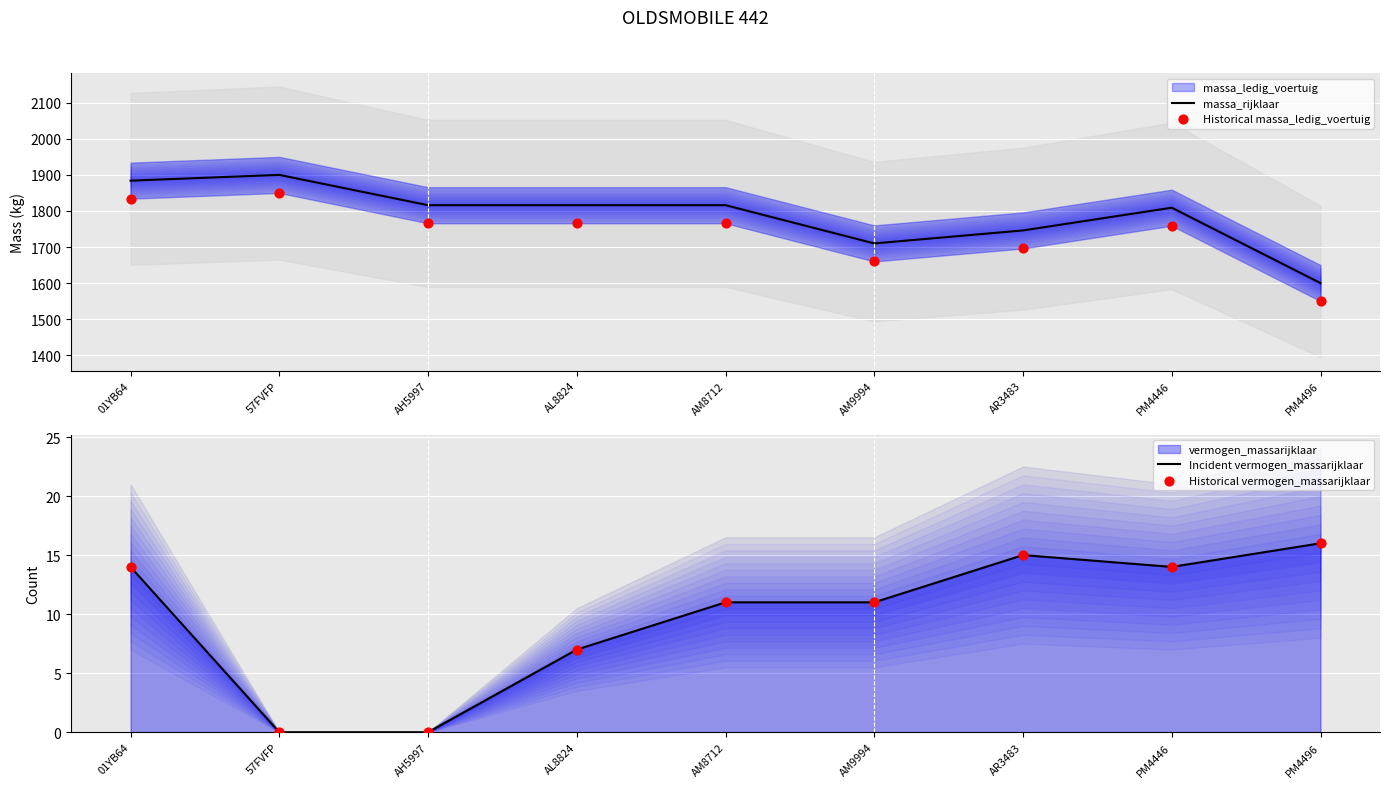

Is the value of massa_rijklaar at AM8712 greater than the value of Incident vermogen_massarijklaar at AM9994?

Yes